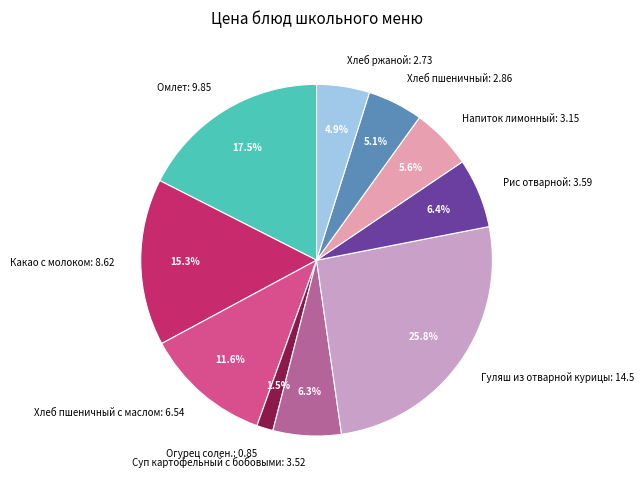

To the nearest percent, what is the difference between the largest and smallest slice percentages?

24%